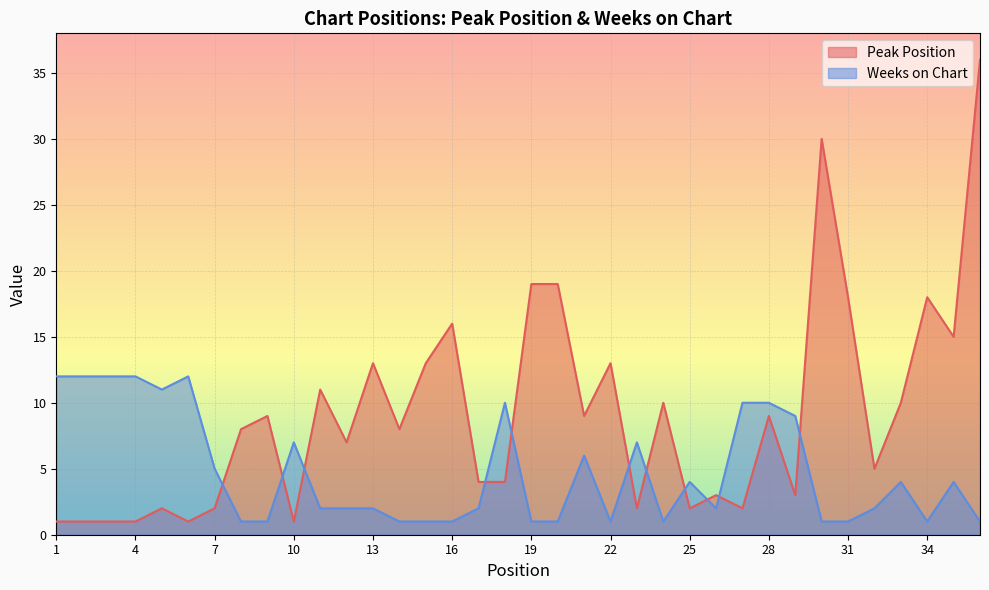

How many lines are shown in the chart?

2